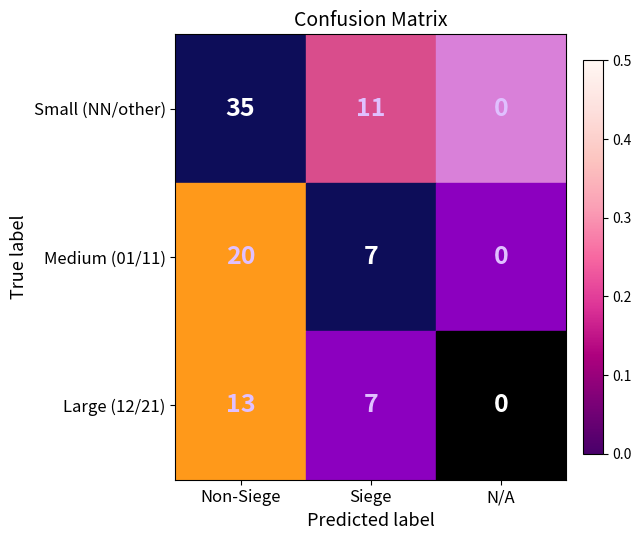

Which series has the widest spread of values?

Small (NN/other)